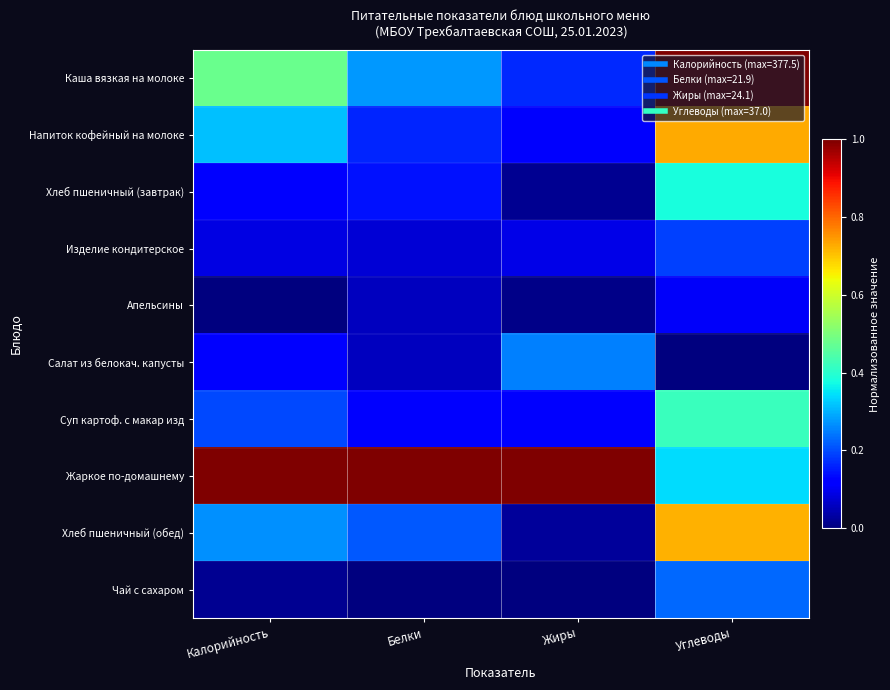

Rank the series by their maximum value, from highest to lowest.

Каша вязкая на молоке, Жаркое по-домашнему, Напиток кофейный на молоке, Хлеб пшеничный (обед), Суп картоф. с макар изд, Хлеб пшеничный (завтрак), Салат из белокач. капусты, Чай с сахаром, Изделие кондитерское, Апельсины